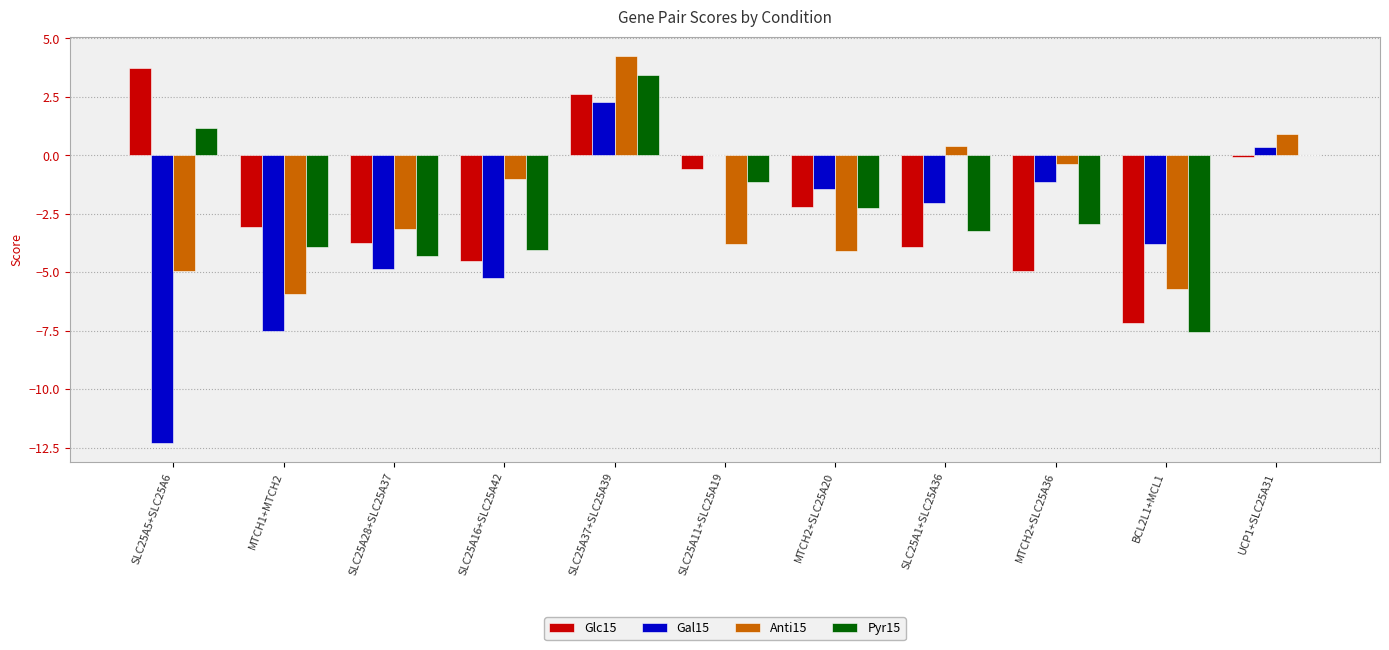

What is the sum of the Gal15 values at SLC25A1+SLC25A36 and UCP1+SLC25A31?

-1.7